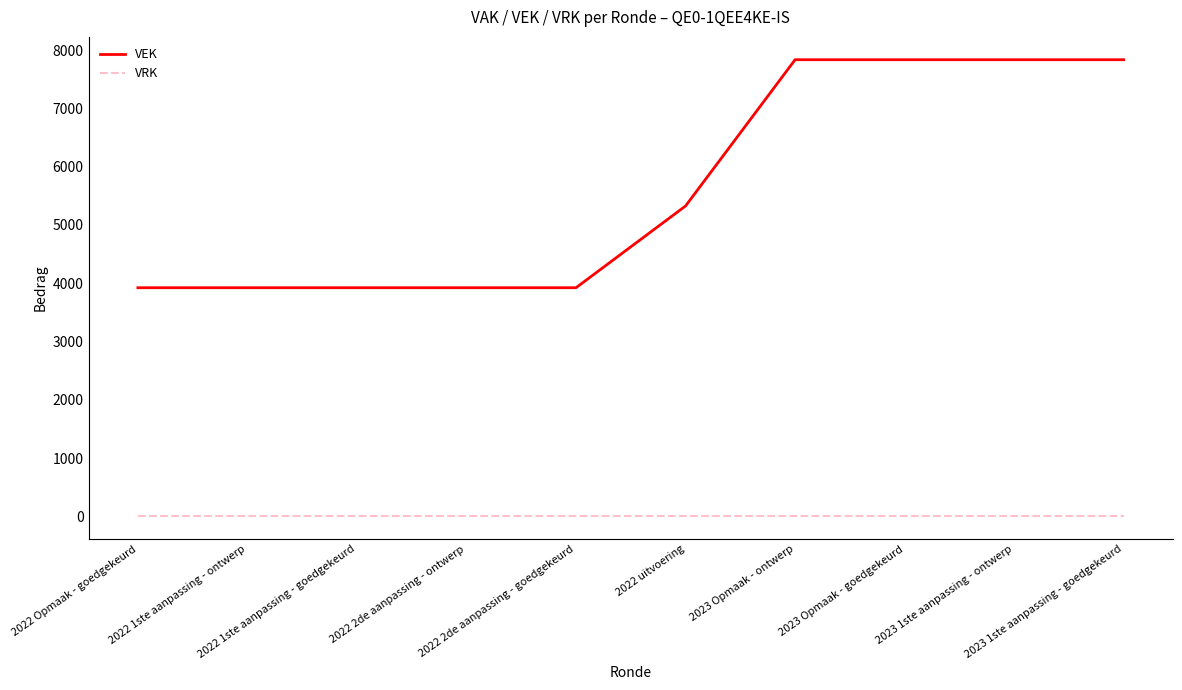

How many lines are shown in the chart?

2